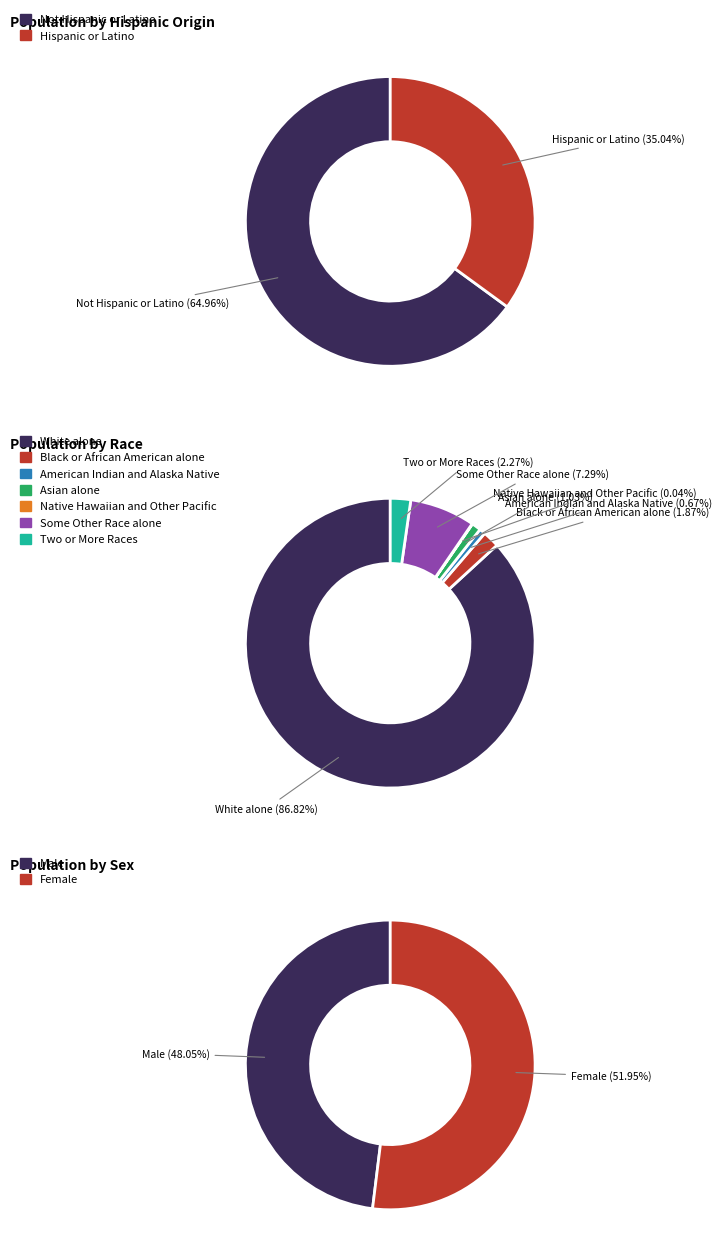

What is the largest slice in the pie chart?

White alone